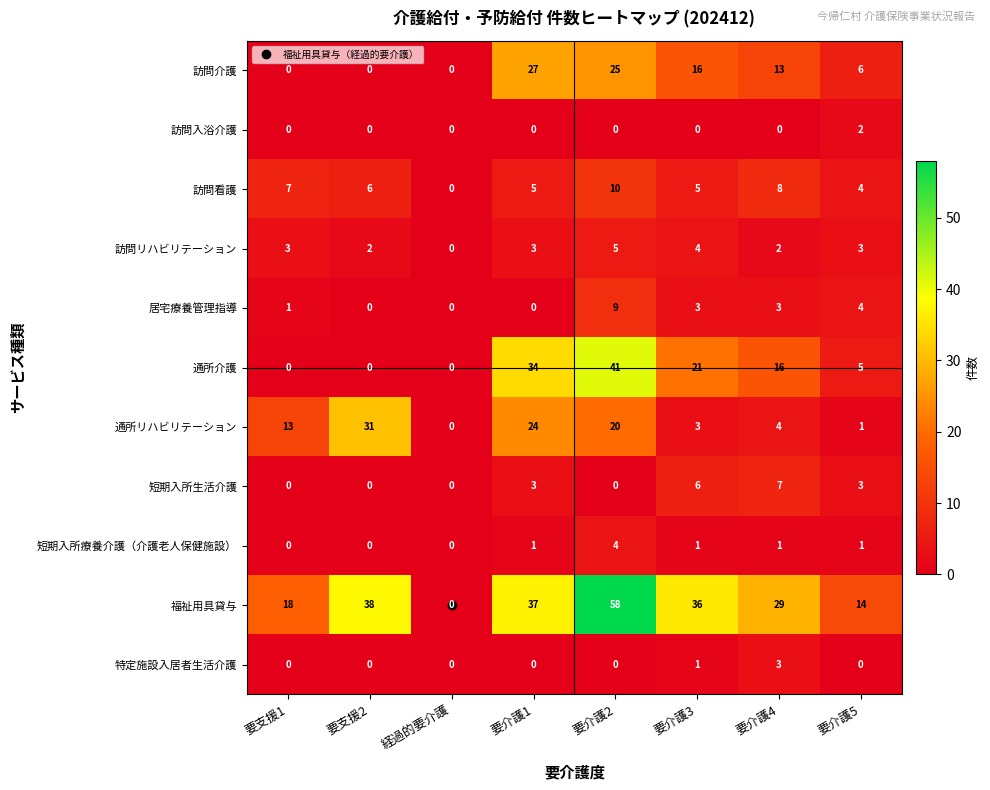

What is the sum of the 通所介護 values at 要支援1 and 要介護3?

21